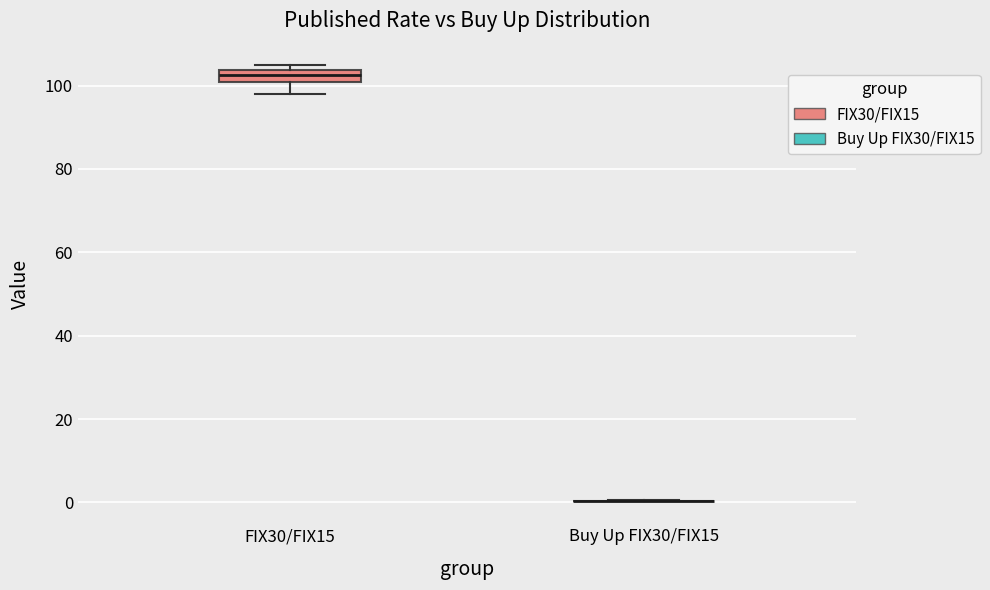

Comparing the boxes themselves (not the whiskers), which one is the tallest?

FIX30/FIX15